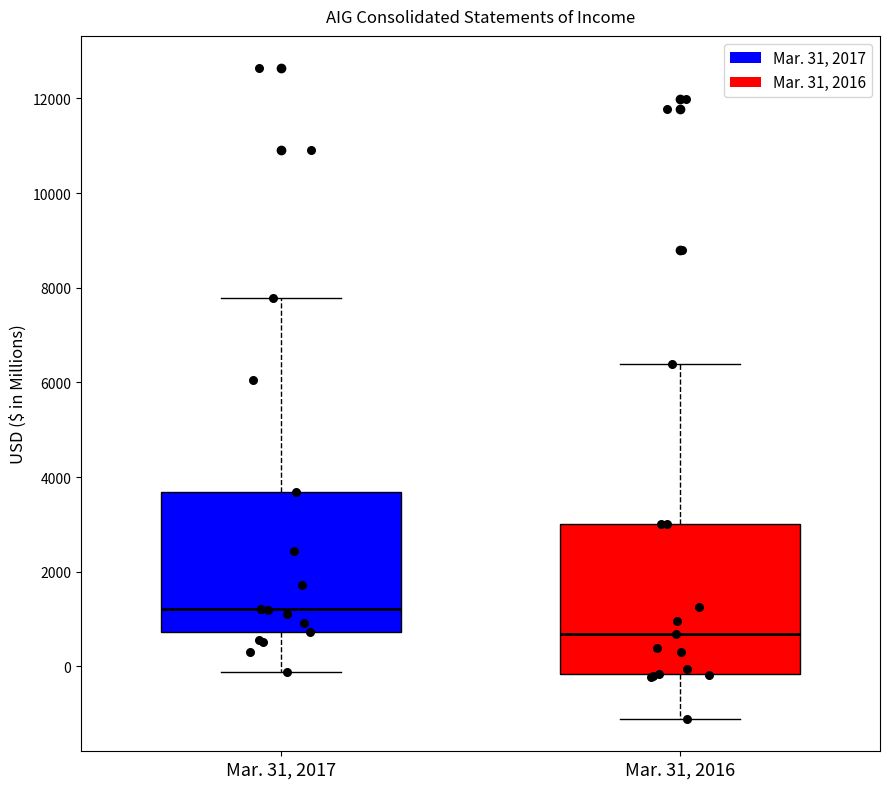

Comparing the boxes themselves (not the whiskers), which one is the tallest?

Mar. 31, 2016